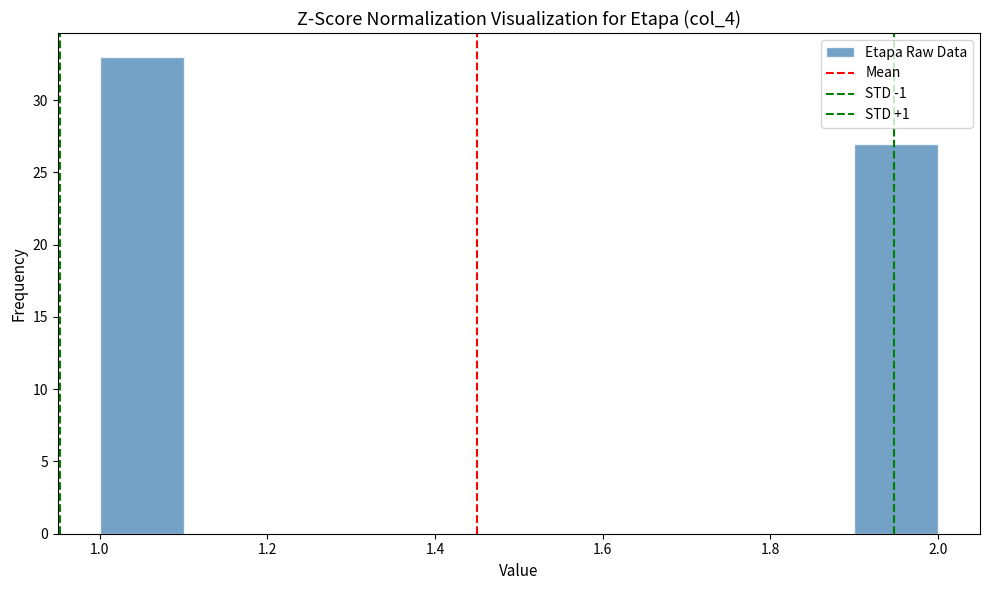

What is the height of the bar covering 1.0 to 1.1 on the x-axis? The values are not printed on the chart, so give them approximately, as read against the axis.

33